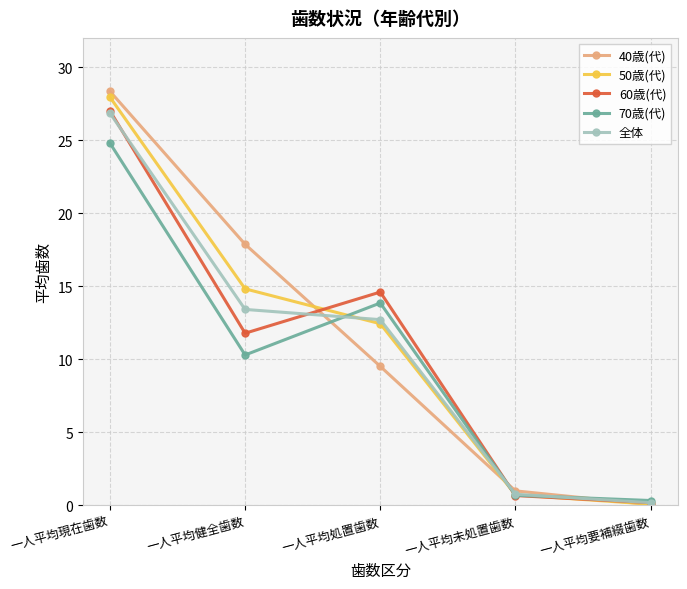

What are all the series names shown in the legend?

40歳(代), 50歳(代), 60歳(代), 70歳(代), 全体